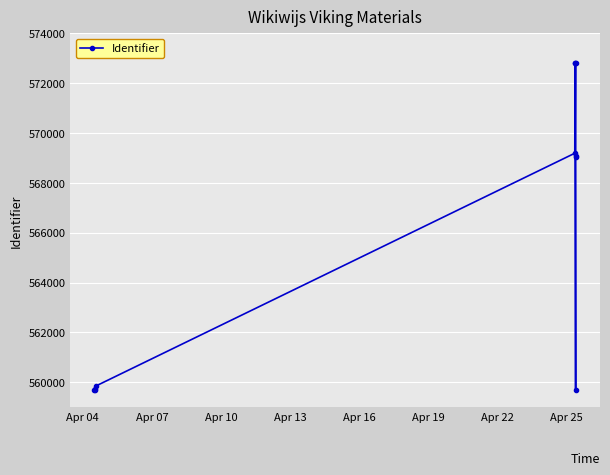

Count the number of categories in the chart.

11